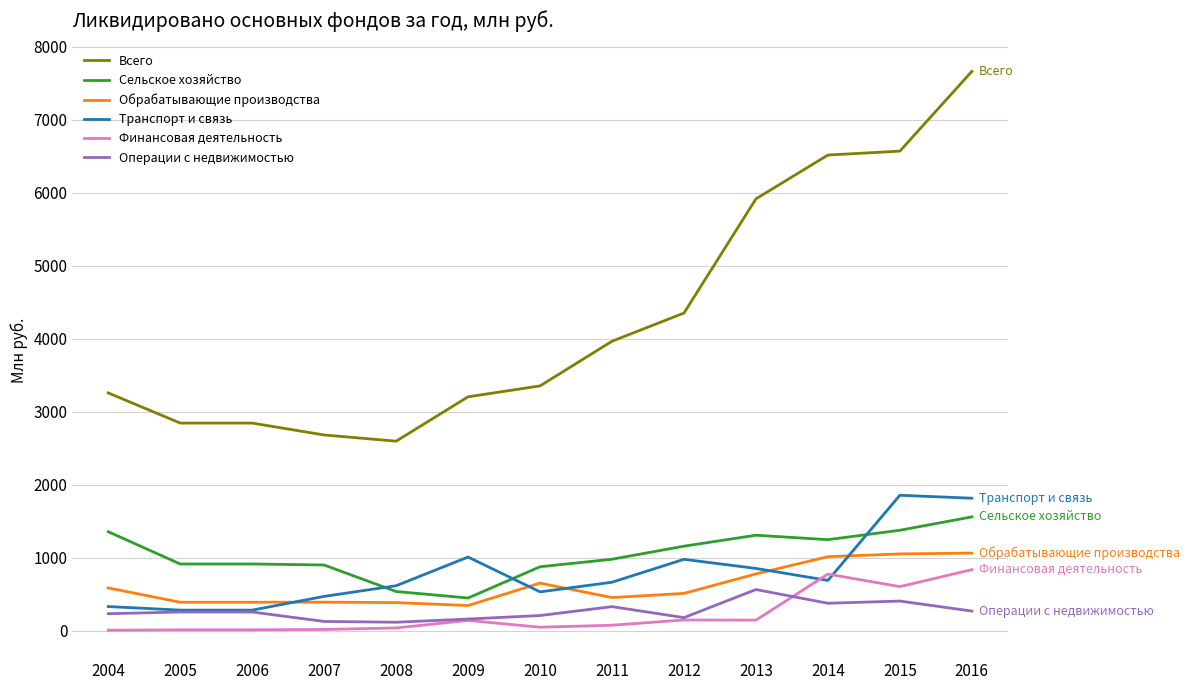

Which series has the largest total across all categories?

Всего